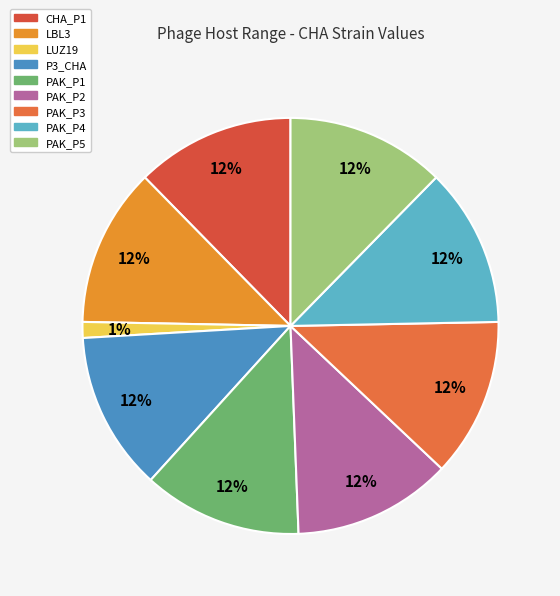

Count the number of slices in the pie.

9